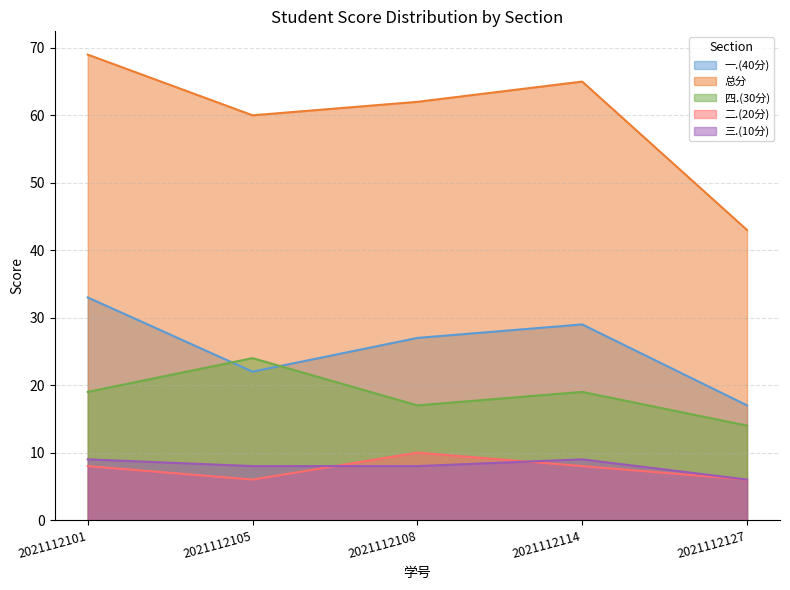

Which series has the largest total across all categories?

总分